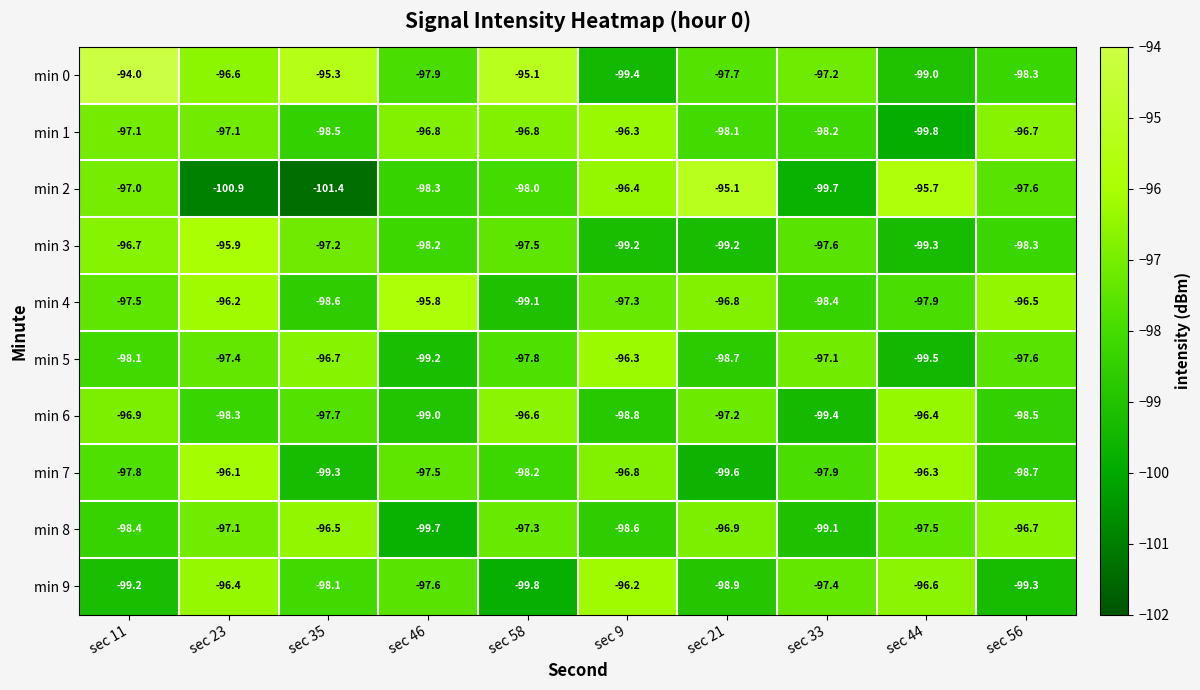

How many data points in min 5 are above -97?

2